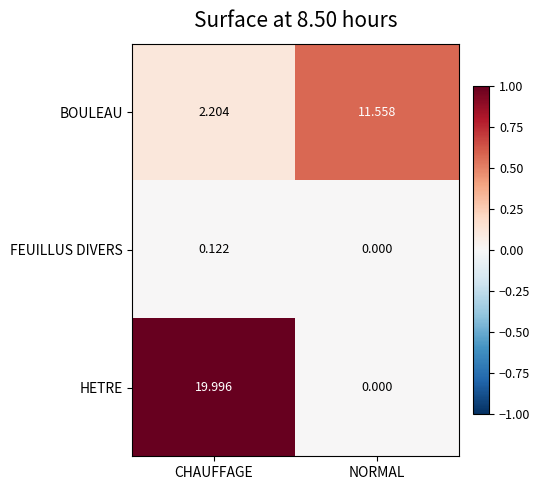

At which label does HETRE reach its peak?

CHAUFFAGE